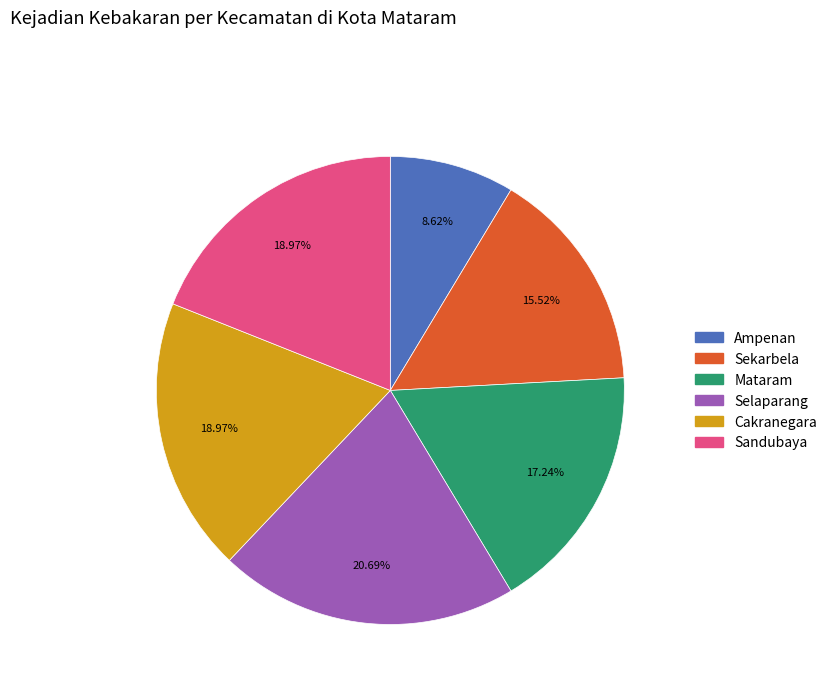

To the nearest percent, what is the average slice percentage?

17%